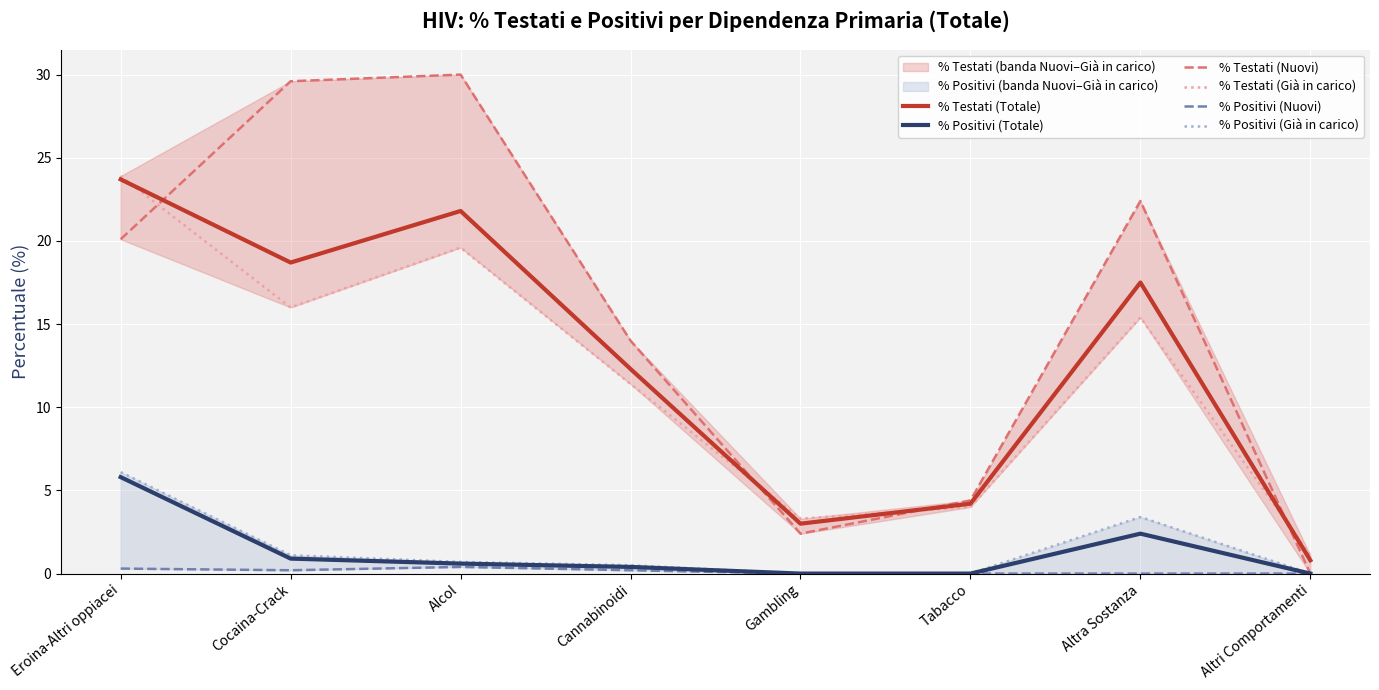

How many data points in % Testati (Totale) are less than 17?

4